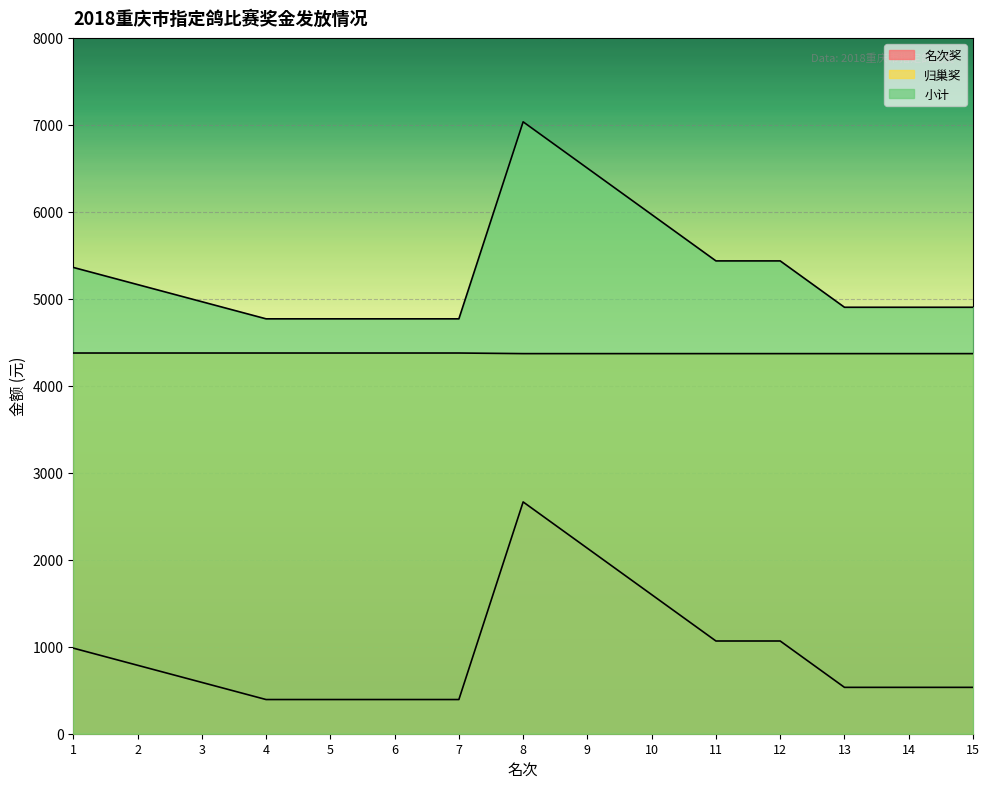

At which category is the sum across all series the highest?

8